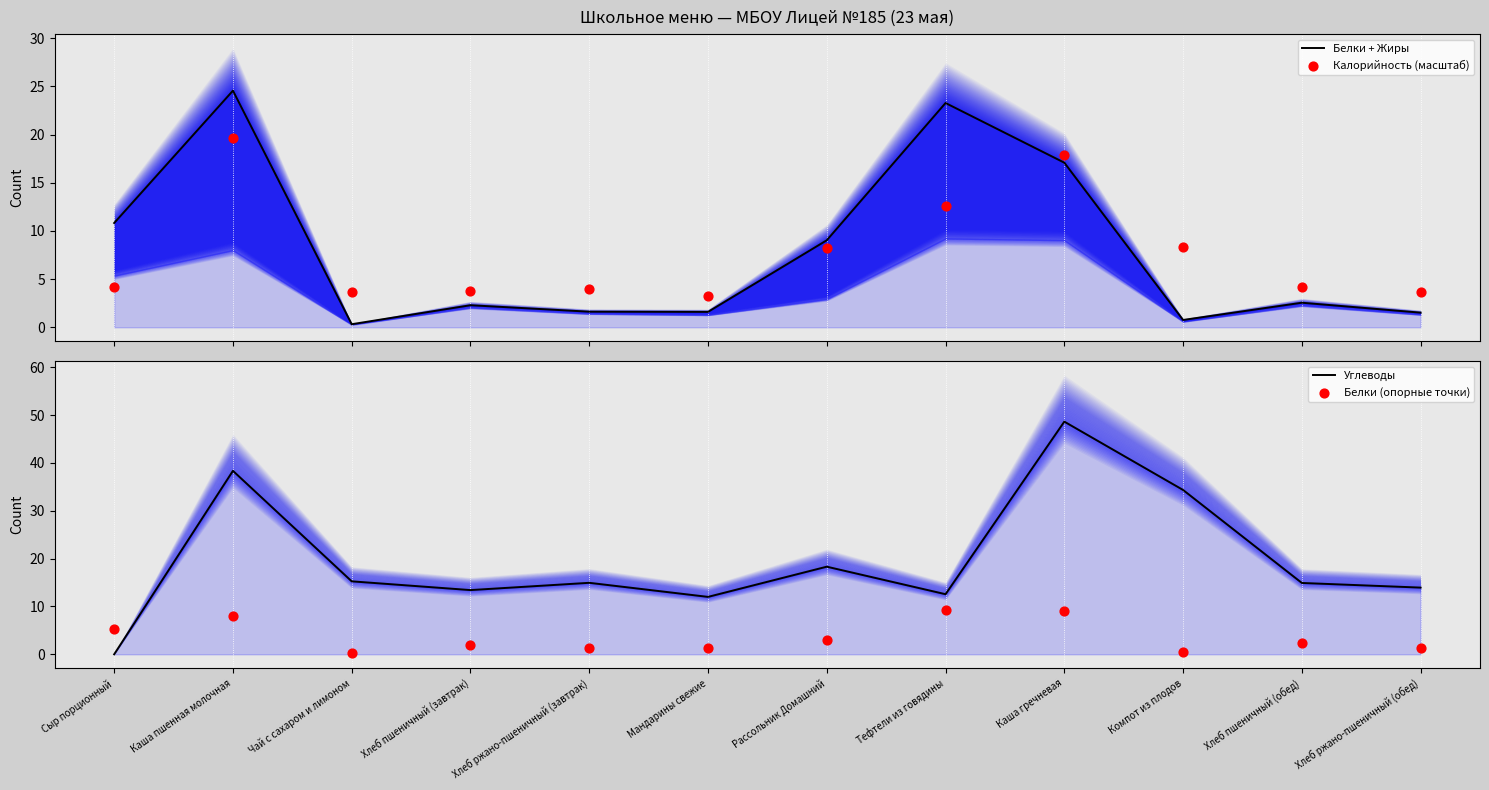

Which series contains the lowest Y value?

Углеводы